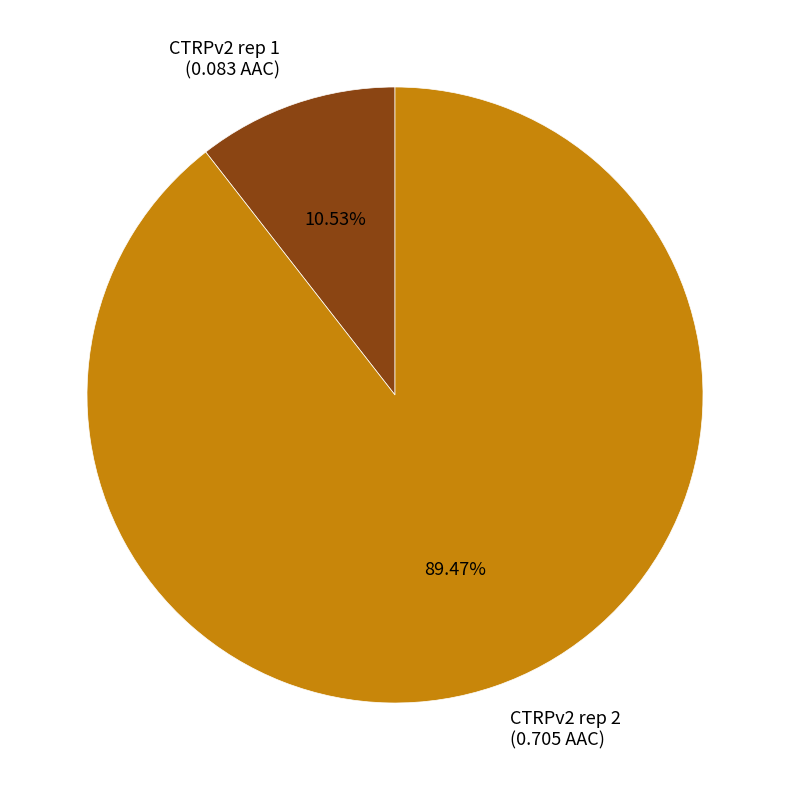

The CTRPv2 rep 1 slice represents 11% of the pie. True or false?

True